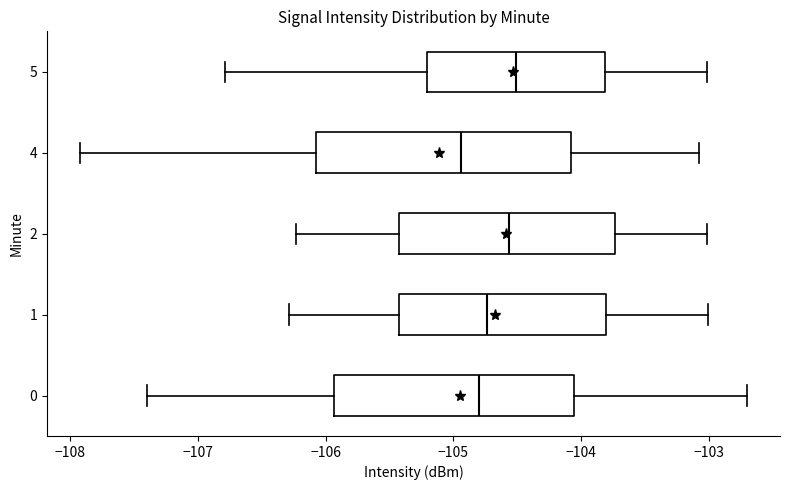

Which box is the widest, from its left edge to its right edge?

4